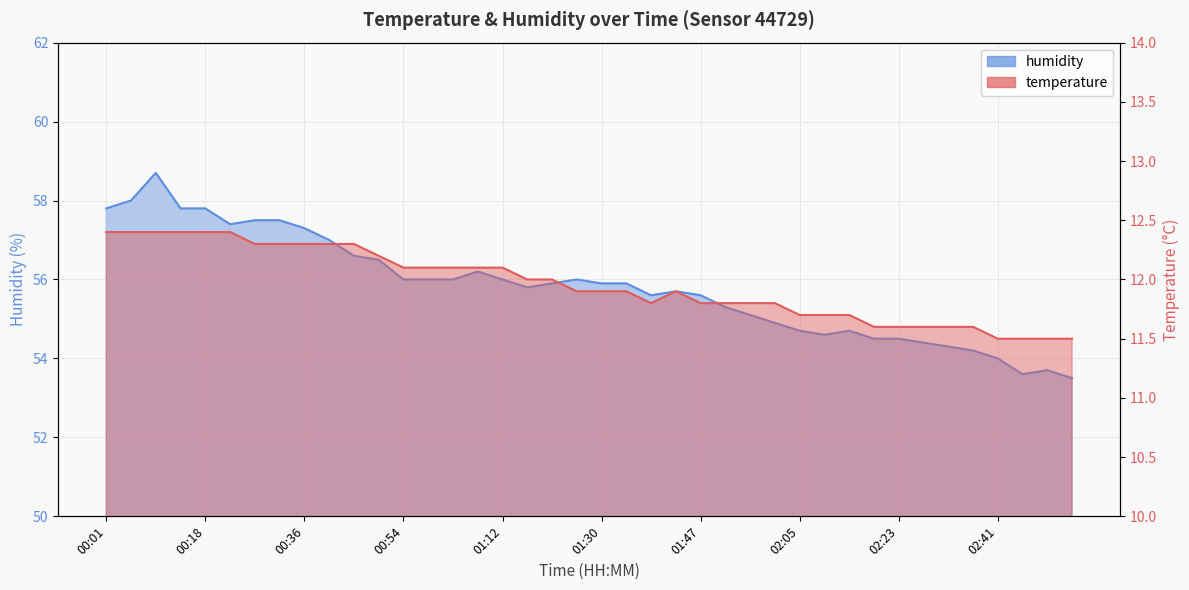

Where does the humidity series first go above 55?

00:01